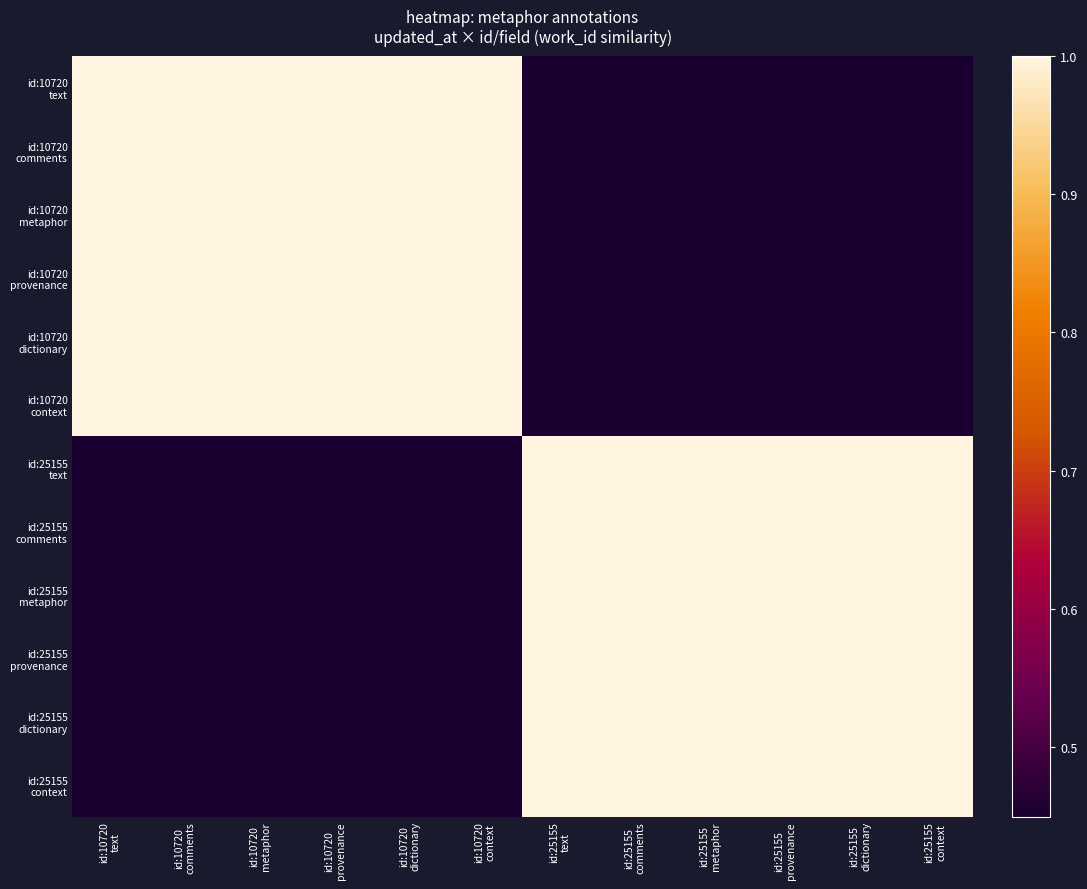

Which has a higher value, id:25155
metaphor or id:10720
dictionary?

id:10720
dictionary